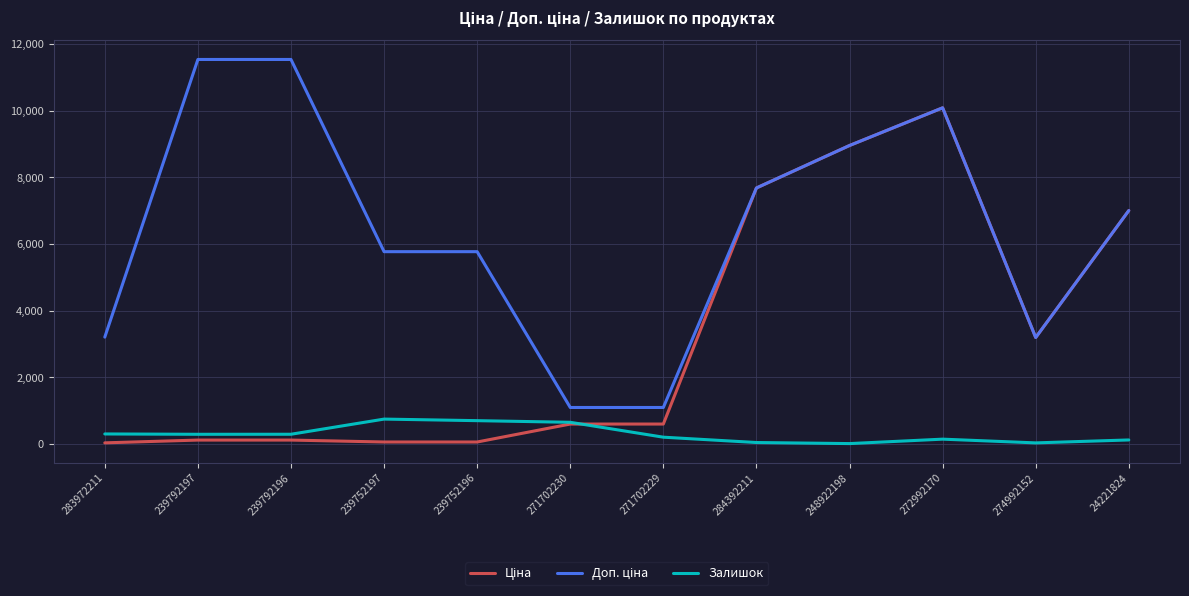

True or false: Залишок has a value of 290.0 at 239792196.

True